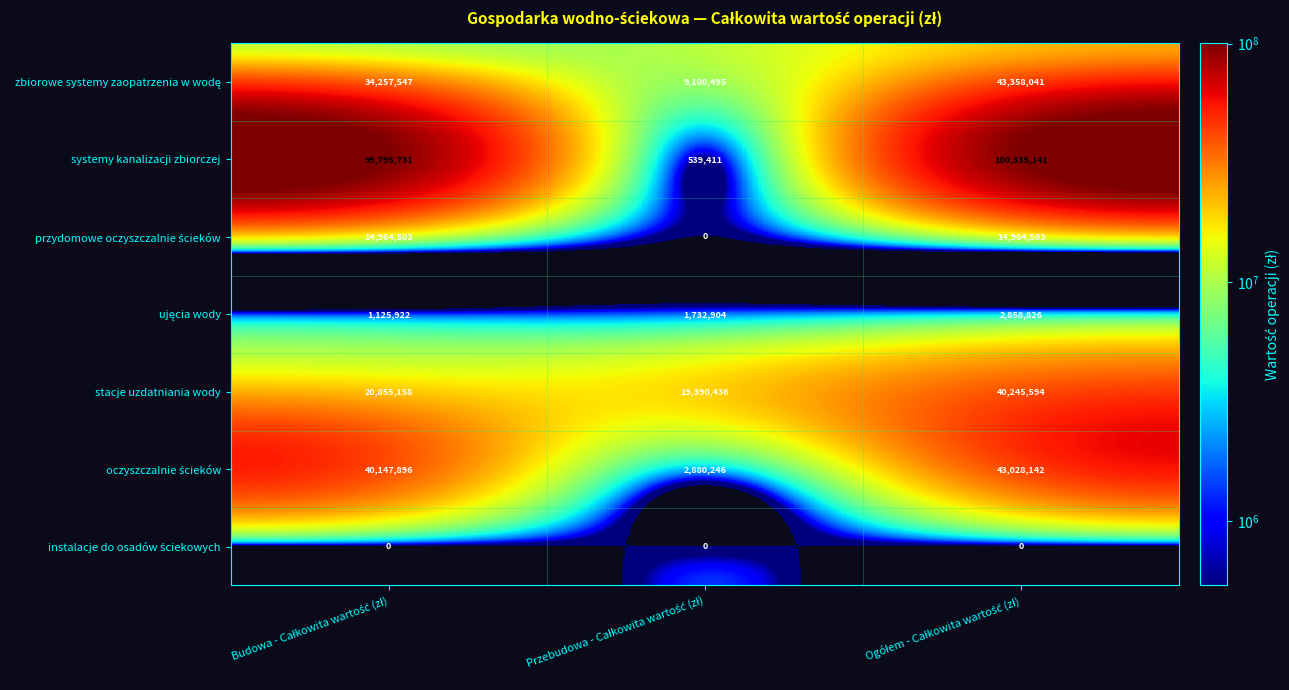

What is the greatest value displayed?

100335141